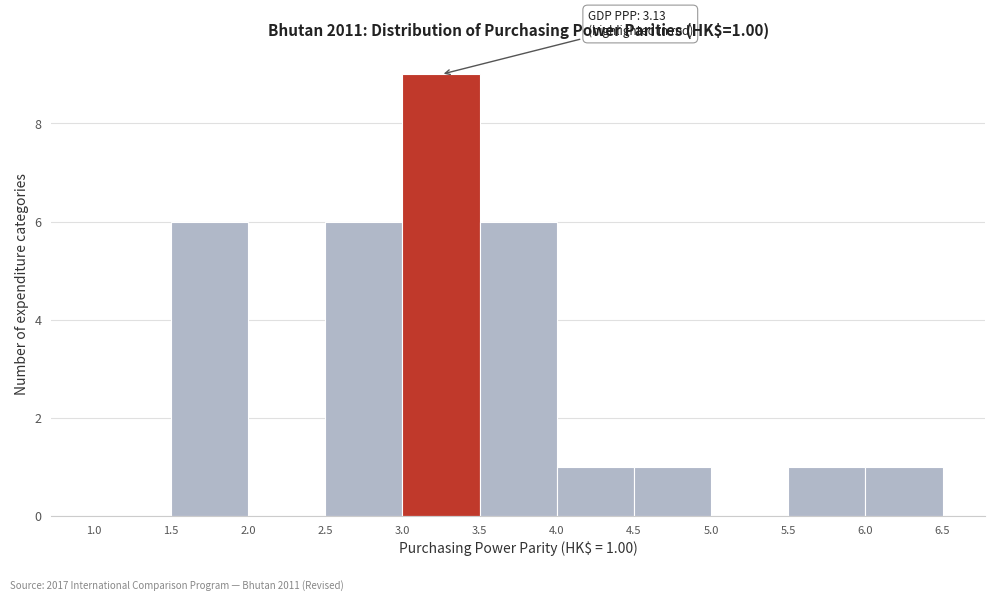

Over which range of the x-axis is the bar tallest?

3.0 to 3.5